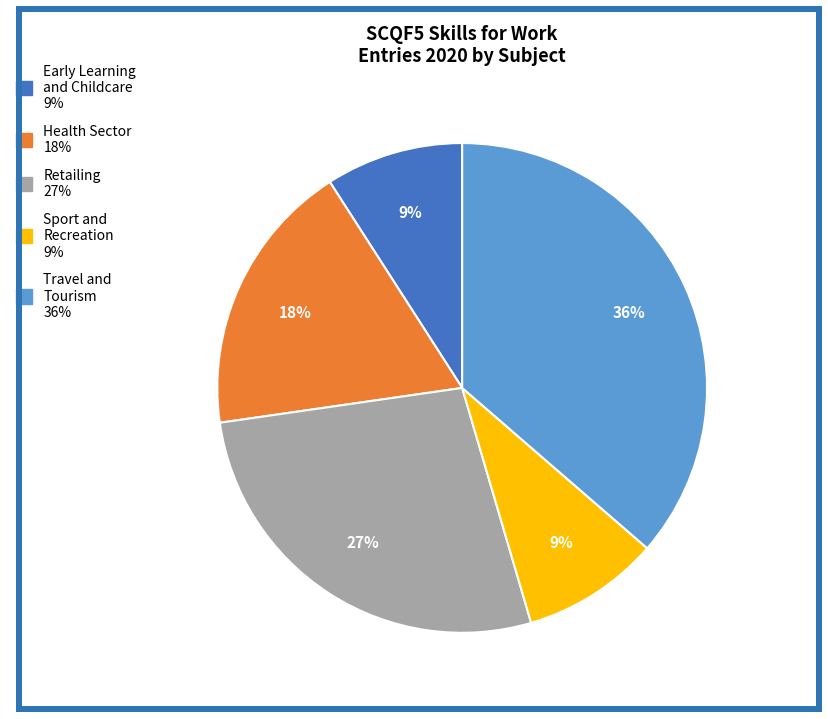

To the nearest percent, what is the average slice percentage?

20%